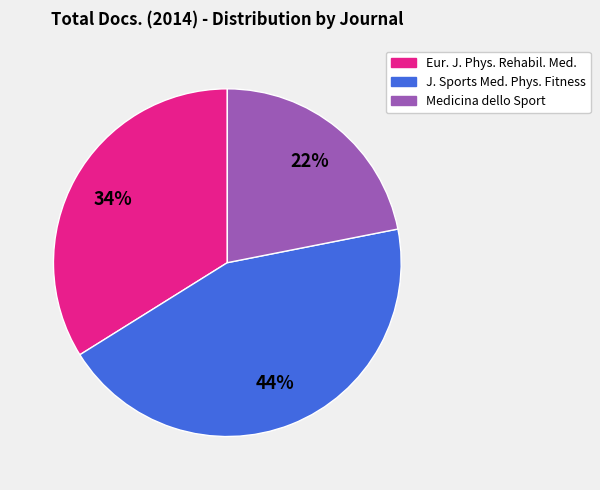

To the nearest percent, what is the average slice percentage?

33%